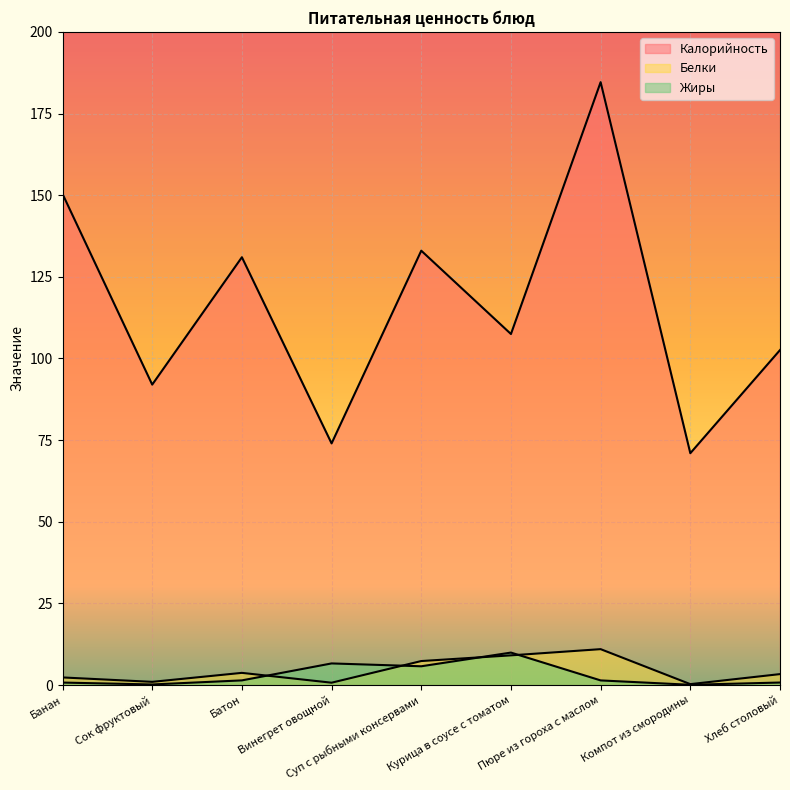

What are all the series names shown in the legend?

Калорийность, Белки, Жиры